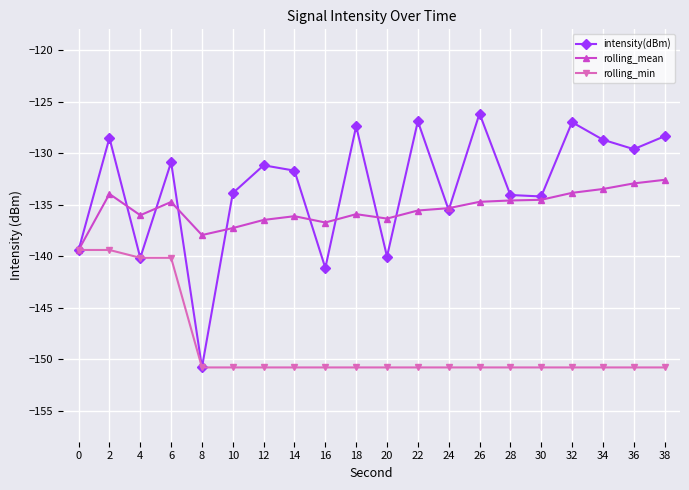

How many lines are shown in the chart?

3